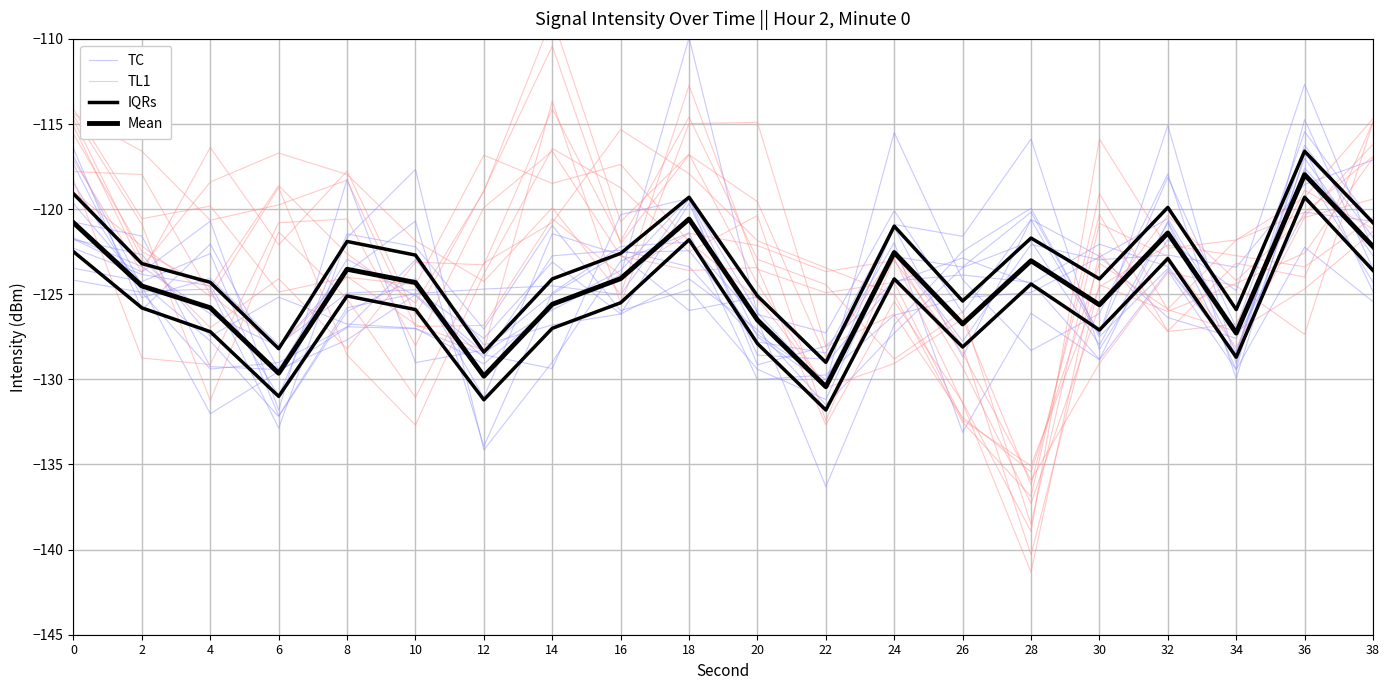

List the series in order of their overall mean, lowest first.

IQRs, TC, Mean, TL1